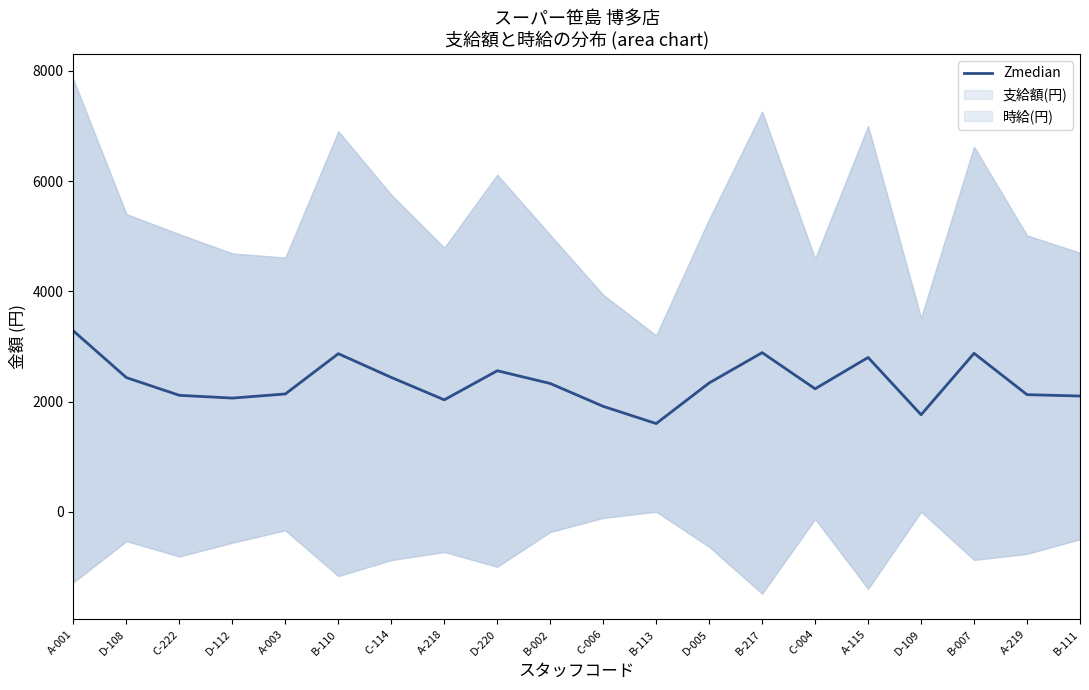

Count the number of categories in the chart.

20